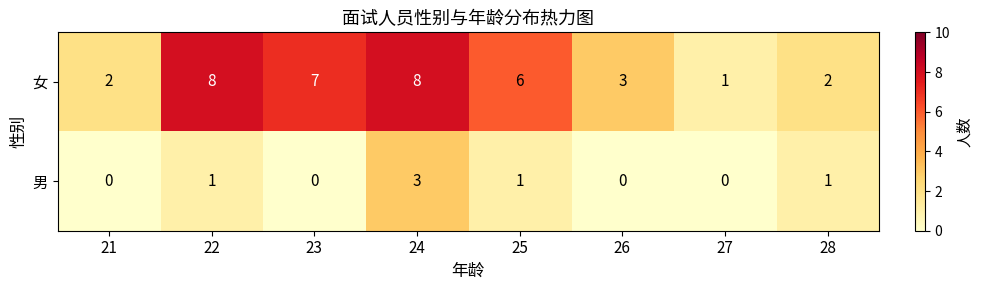

How many series are shown in this chart?

2